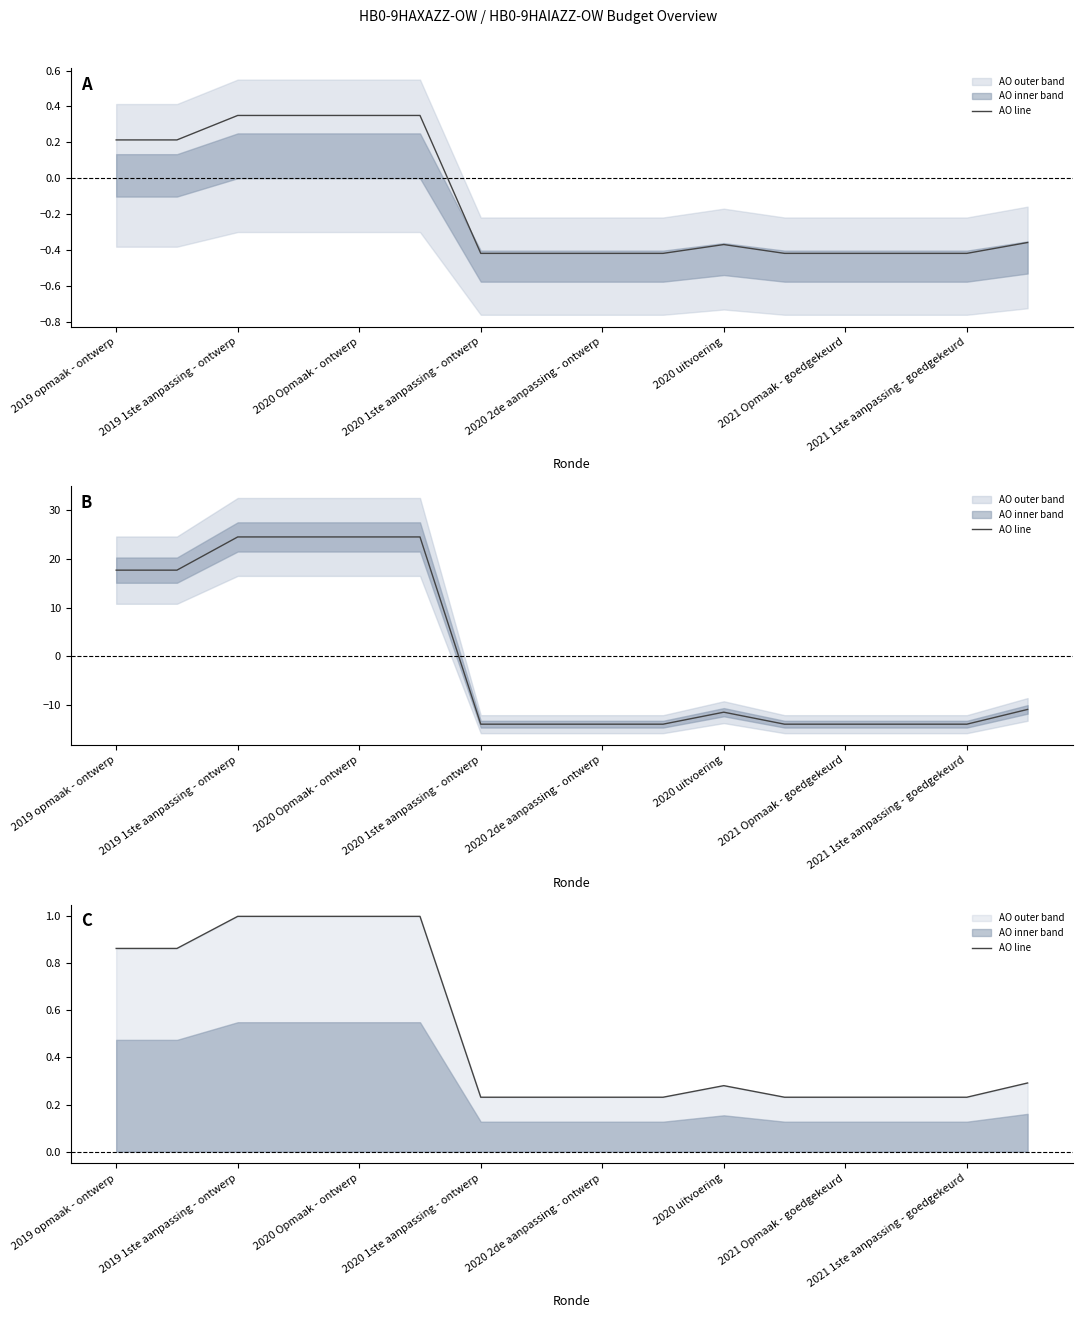

Read the value at 9.

0.2